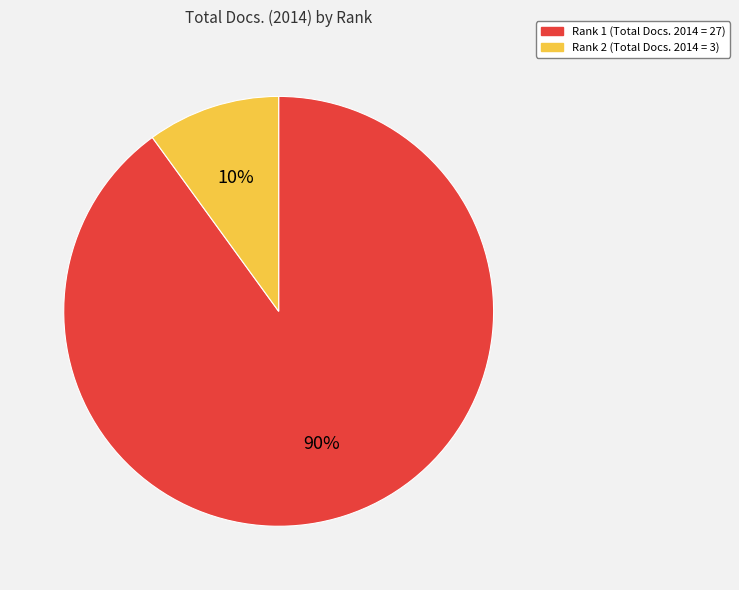

What percentage is the Rank 2 (Total Docs. 2014 = 3) slice, to the nearest percent?

10%